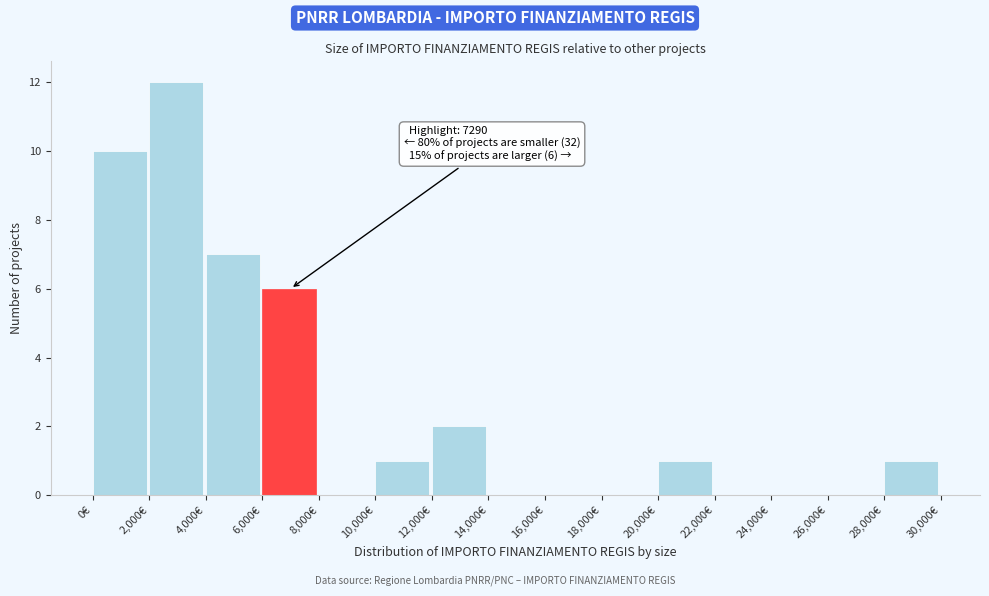

Over which range of the x-axis is the bar tallest?

2000 to 4000